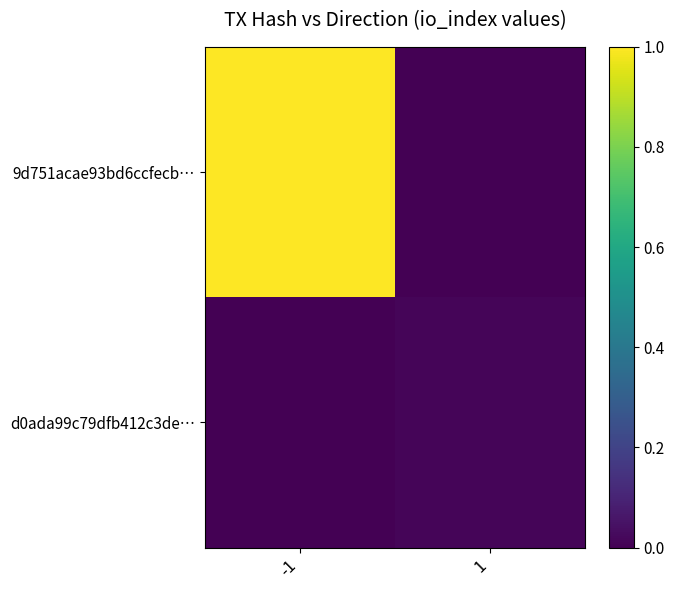

How many categories are shown in the chart?

2